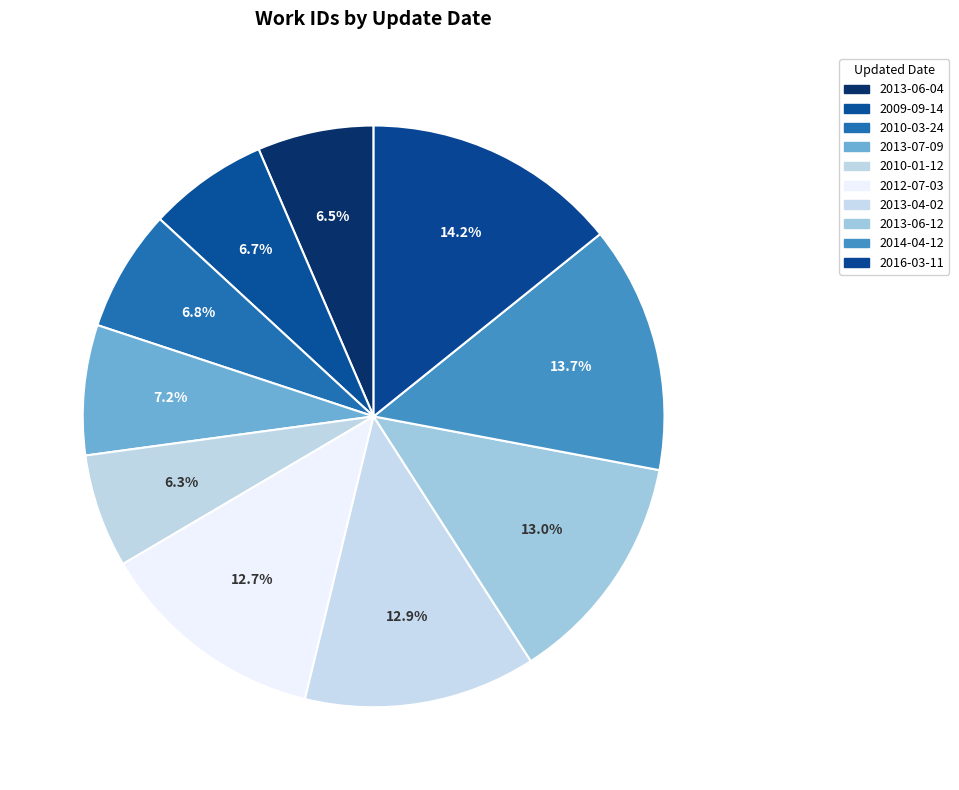

How many segments does this pie chart have?

10